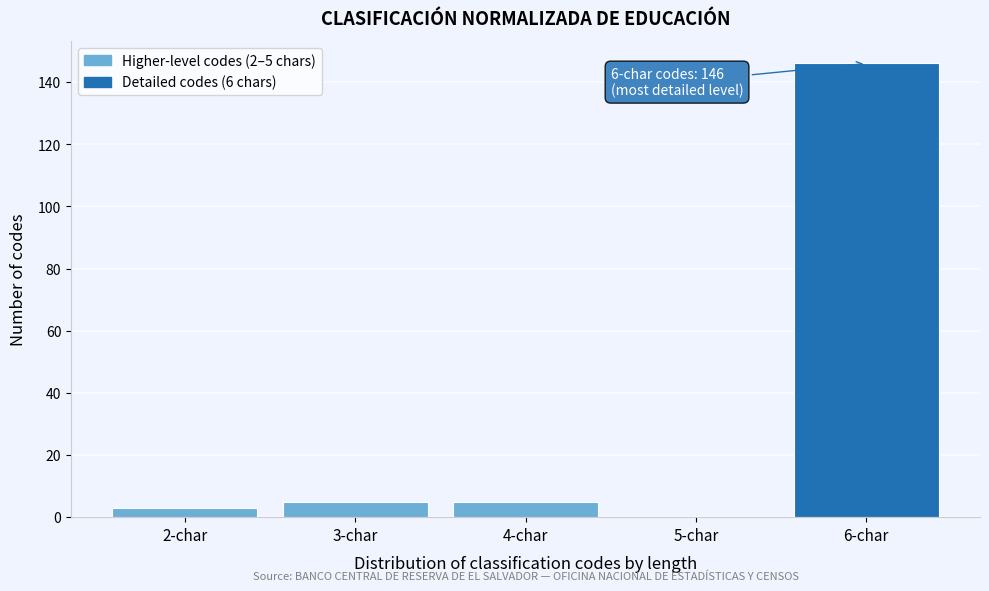

Reading right to left, what are all the values shown in this chart?

6-char=146	5-char=0	4-char=5	3-char=5	2-char=3